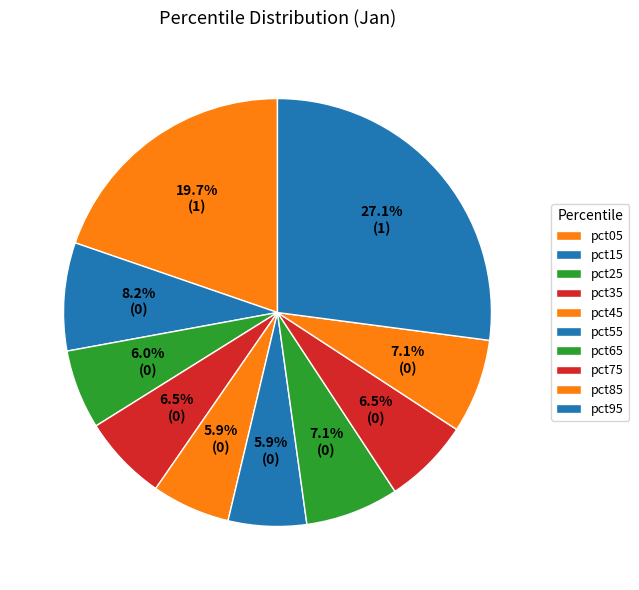

Between pct45 and pct25, which is larger?

pct25